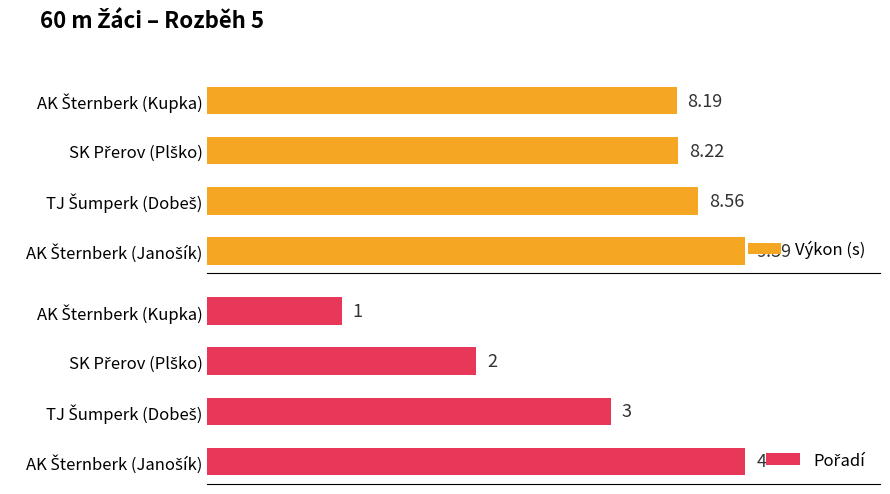

Between SK Přerov (Plško) and AK Šternberk (Kupka), which is larger?

SK Přerov (Plško)